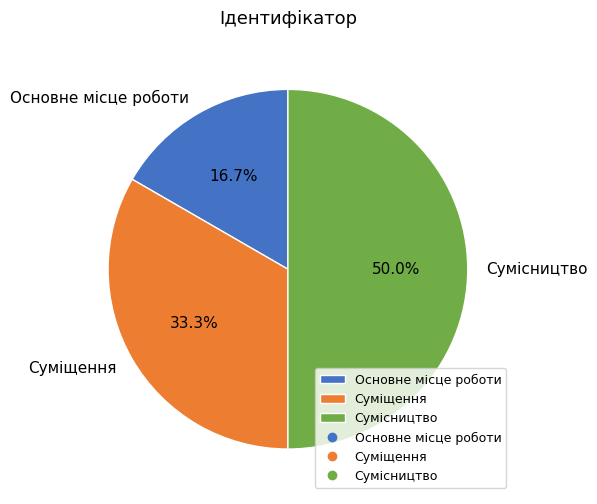

How many segments does this pie chart have?

3